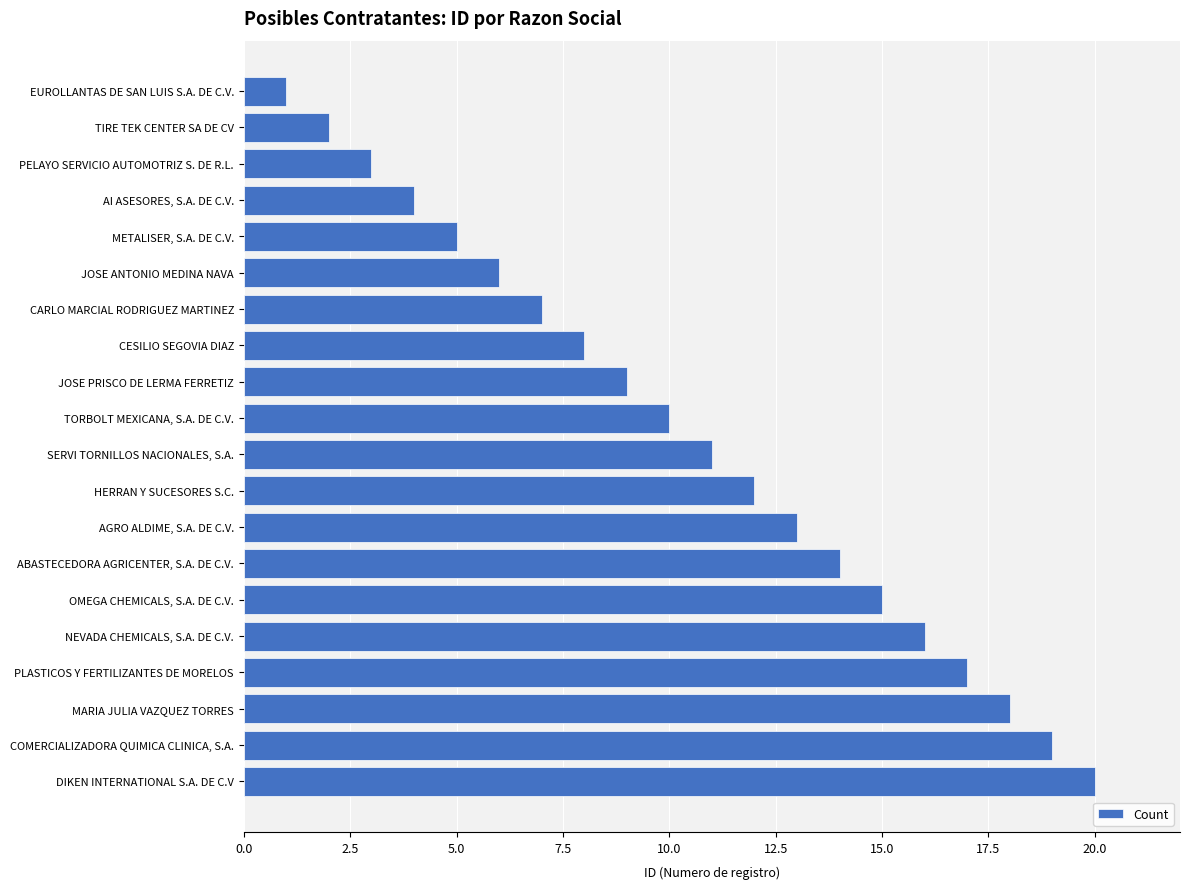

How many values are below 11?

10